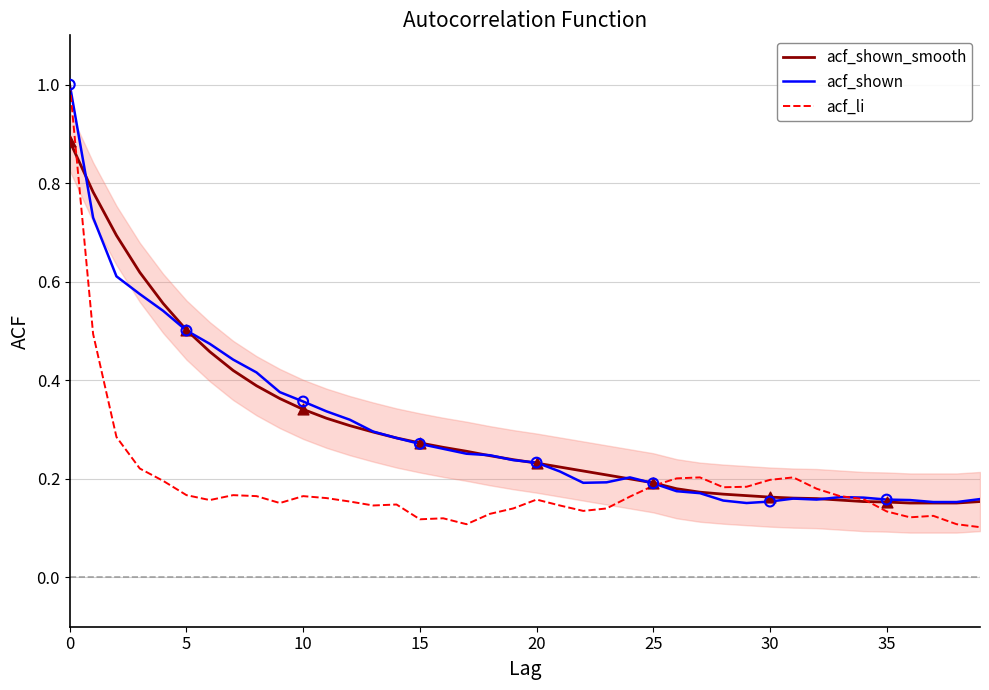

What are all the series names shown in the legend?

acf_shown_smooth, acf_shown, acf_li